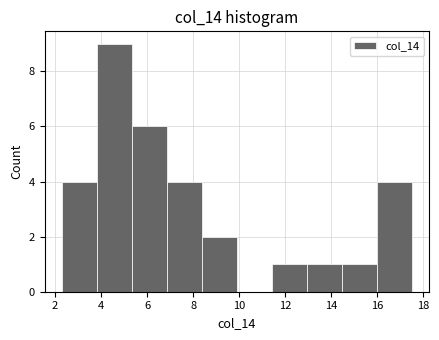

Reading left to right, transcribe this chart: for each bar, give the range it covers on the x-axis and its height. Neither the bar edges nor the heights are printed on the chart, so give them approximately, as read against the axes.

2.2 to 3.8: 4
3.8 to 5.4: 9
5.4 to 6.8: 6
6.8 to 8.4: 4
8.4 to 10.0: 2
10.0 to 11.4: 0
11.4 to 13.0: 1
13.0 to 14.4: 1
14.4 to 16.0: 1
16.0 to 17.6: 4